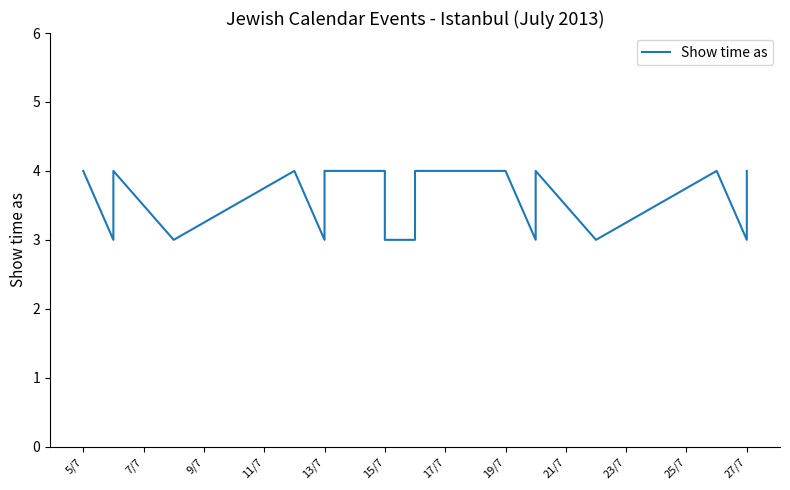

How many interior local peaks (higher than both neighbors) does the data have?

4